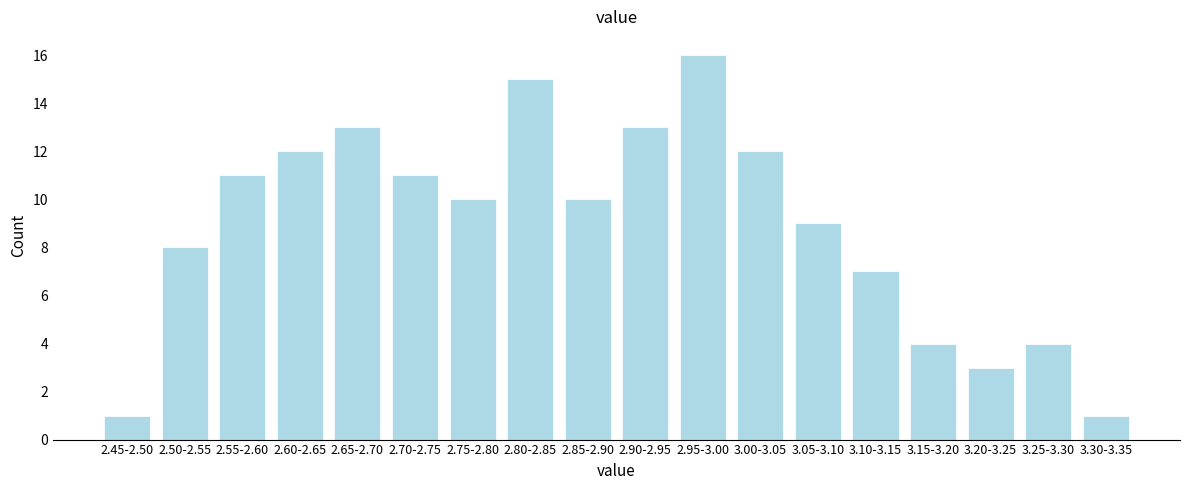

Reading left to right, transcribe all the data shown in this chart.

1	8	11	12	13	11	10	15	10	13	16	12	9	7	4	3	4	1